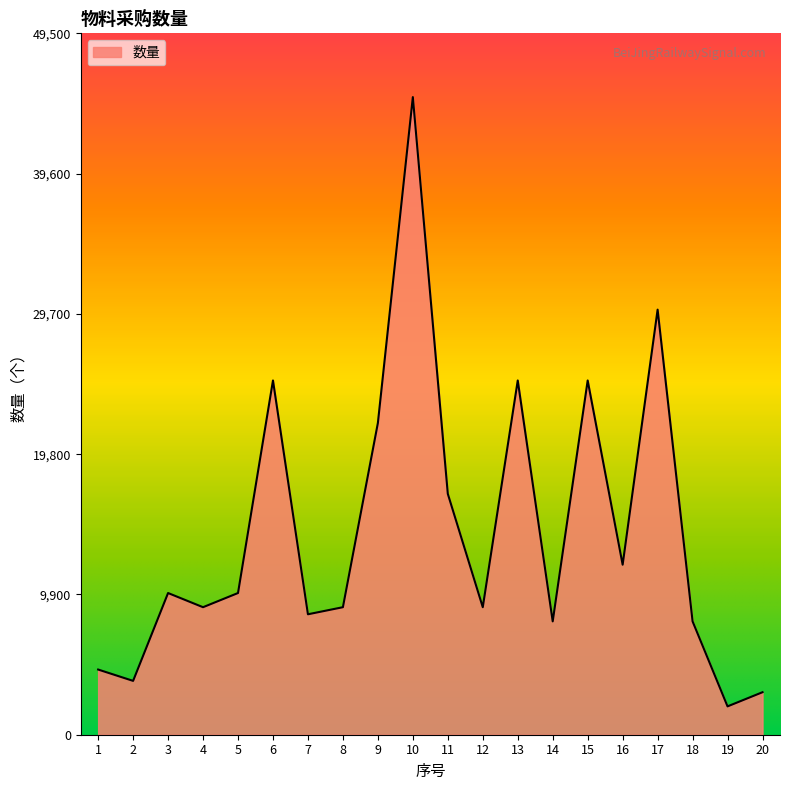

Count the number of categories in the chart.

20